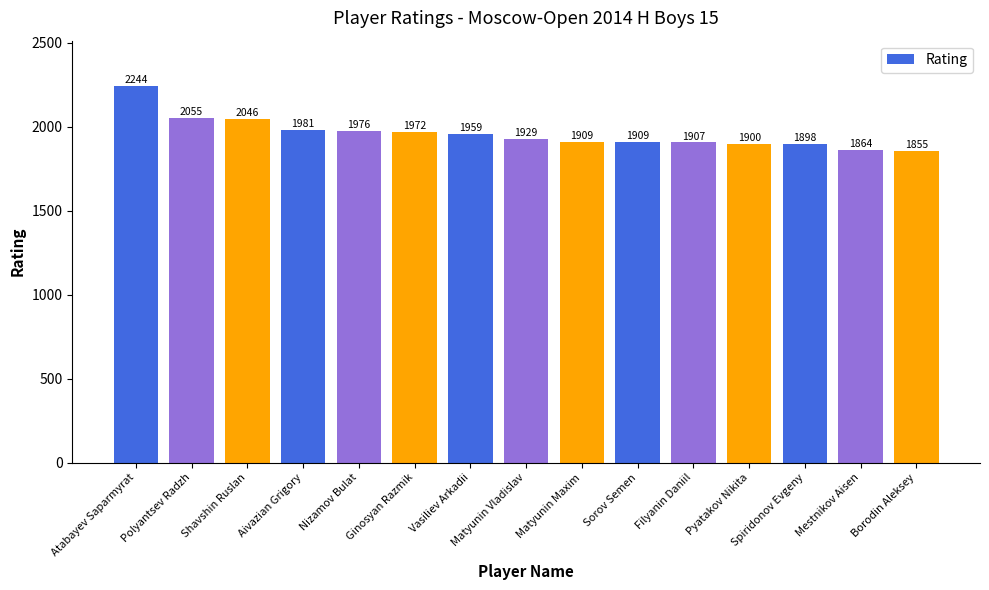

At which label does the data first exceed 1929?

Atabayev Saparmyrat